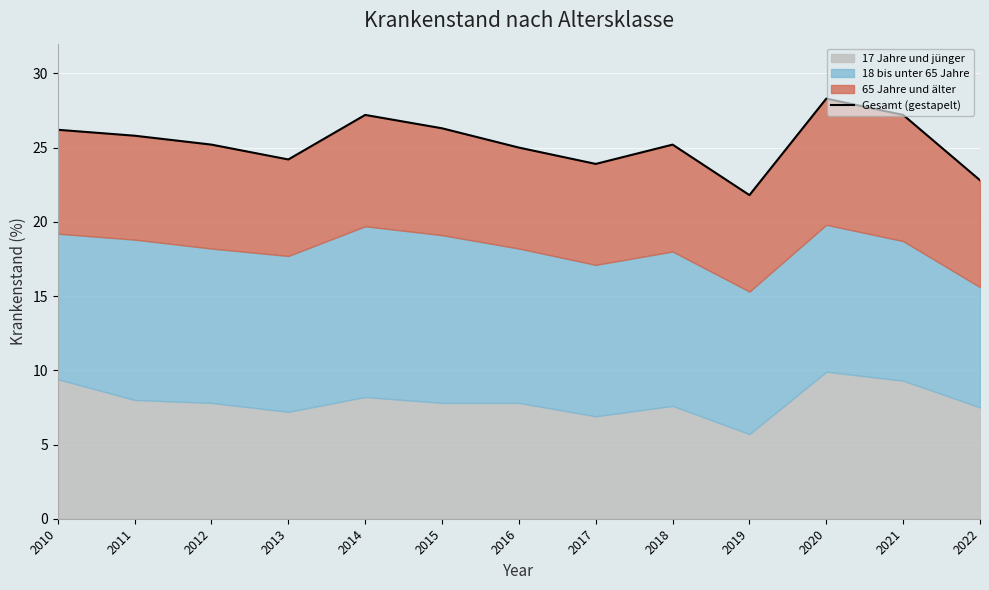

What is the sum of all values?

329.1